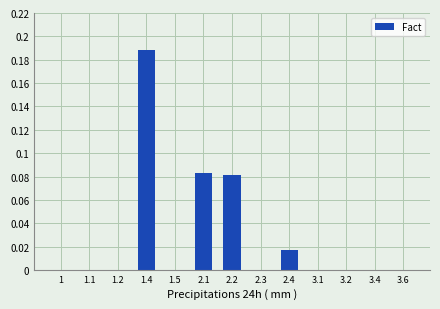

The chart shows a value of 0.0 at 2.4. True or false?

True